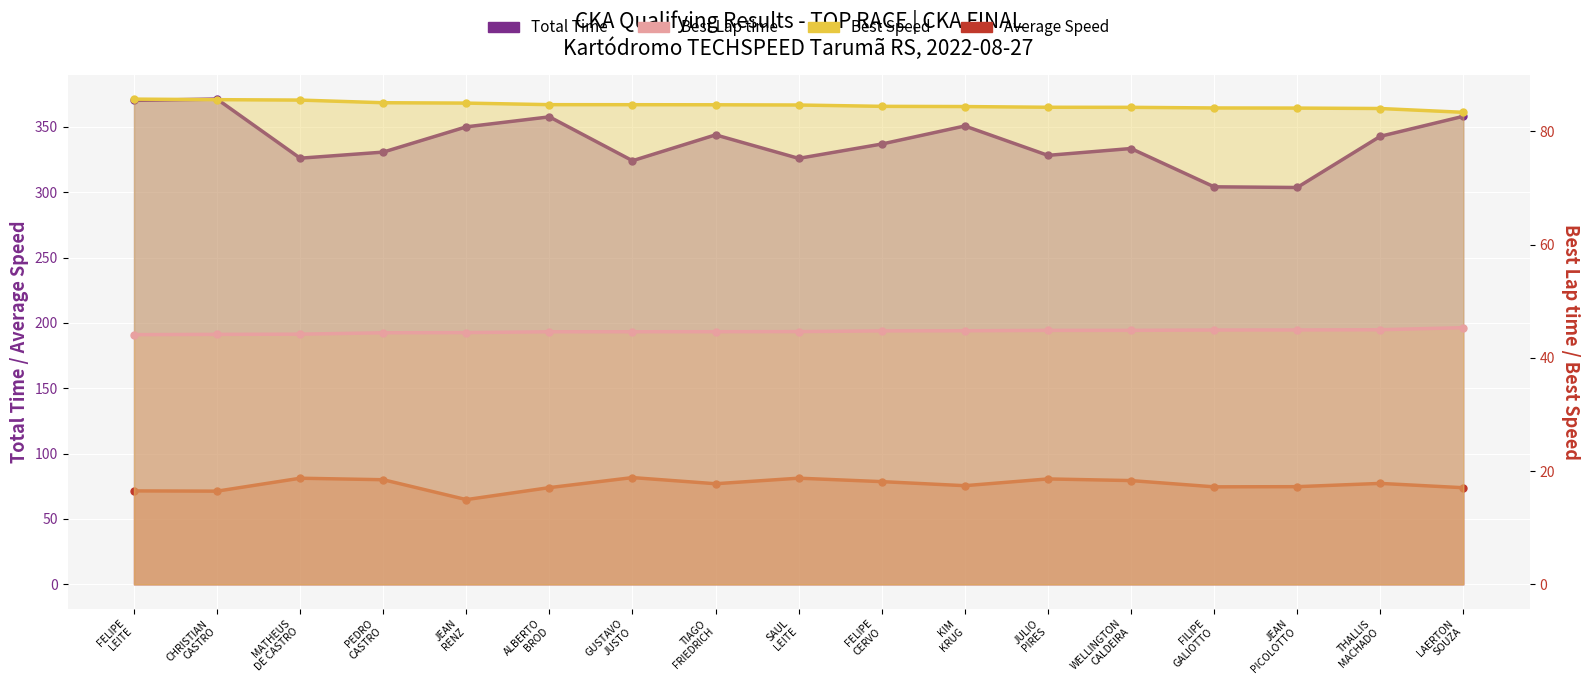

What is the total value across all series at JEAN PICOLOTTO?

507.3